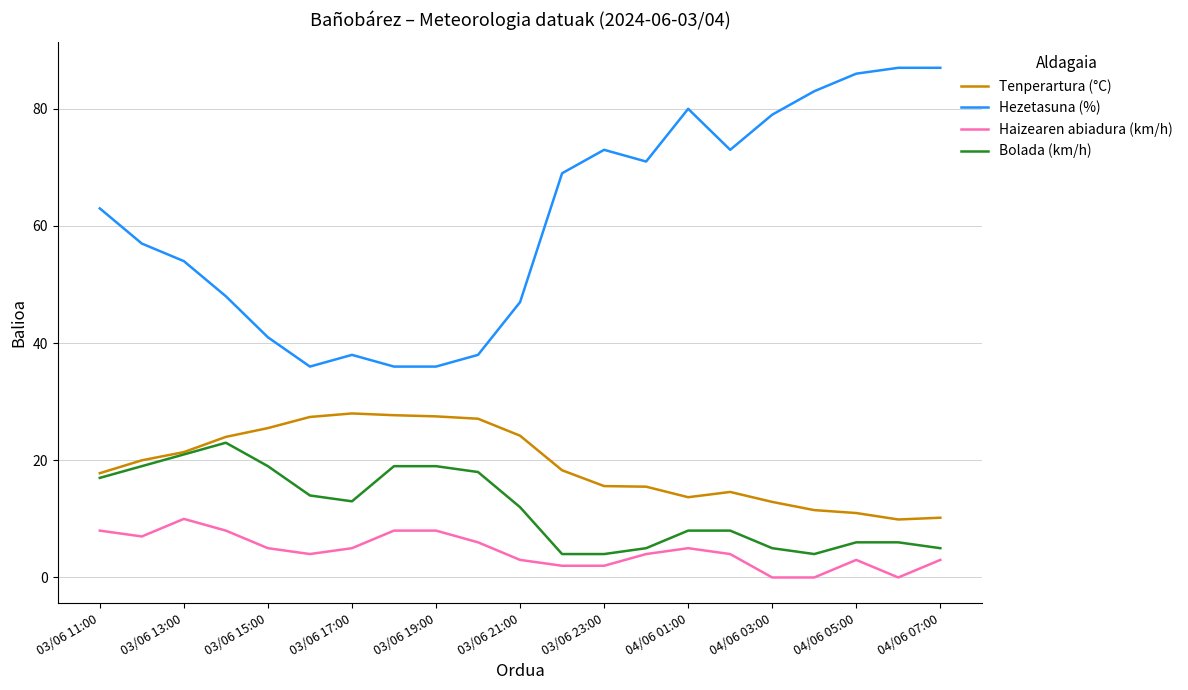

List the series in order of their peak value, lowest first.

Haizearen abiadura (km/h), Bolada (km/h), Tenperartura (°C), Hezetasuna (%)